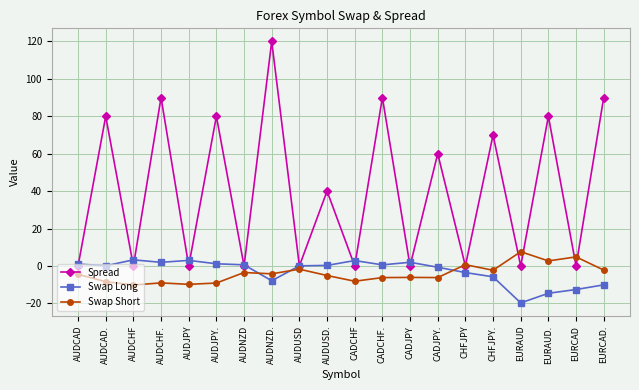

What is the difference between the highest and lowest values at AUDCHF?

13.4